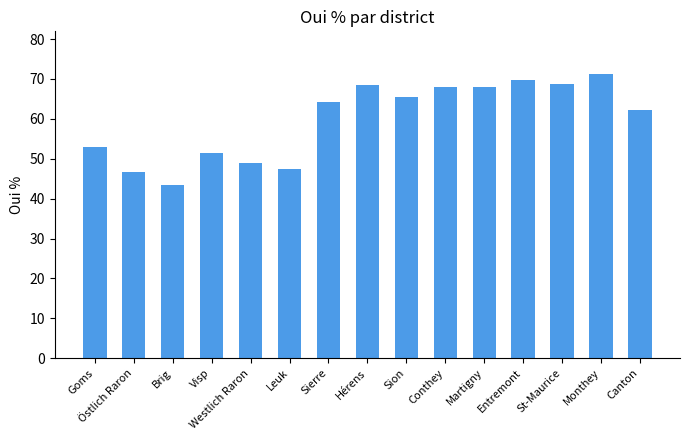

Are the bars horizontal?

No